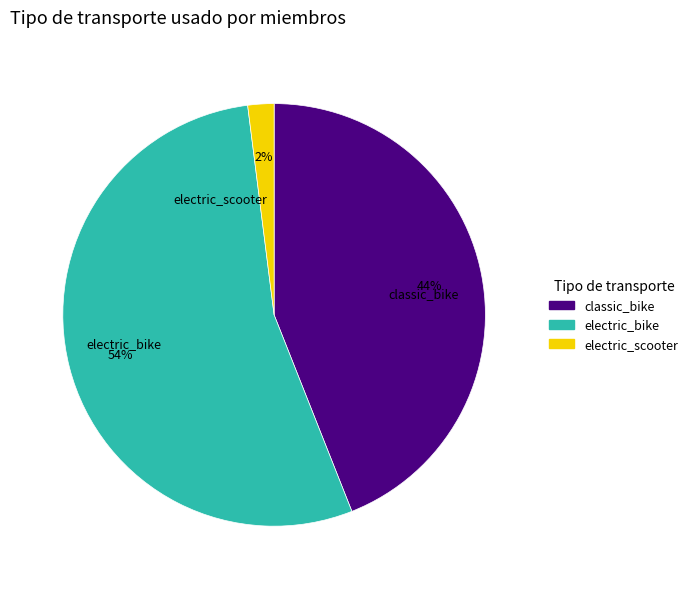

How many segments does this pie chart have?

3